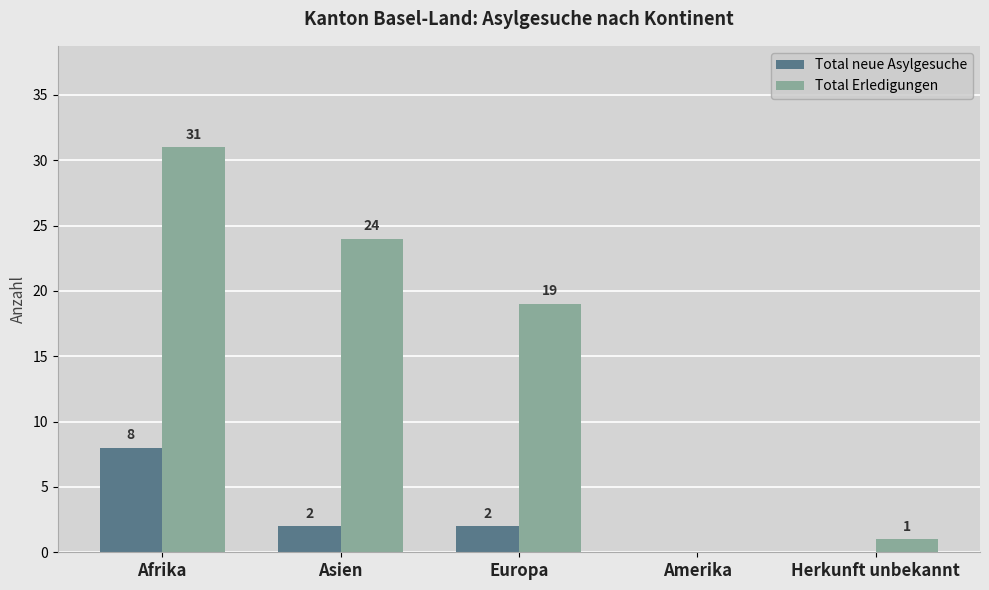

What is the approximate value of Total Erledigungen at Afrika?

31